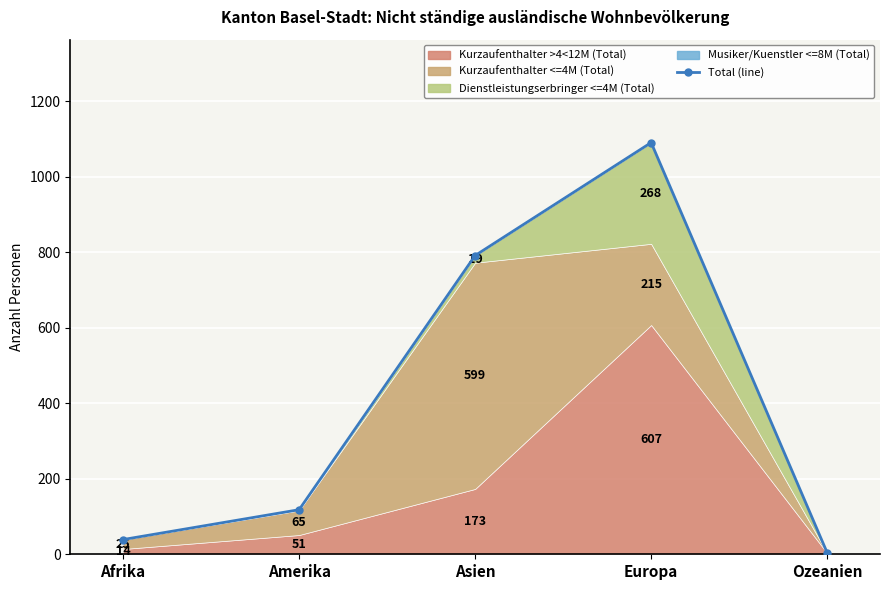

True or false: the data shows 212 at Amerika.

False